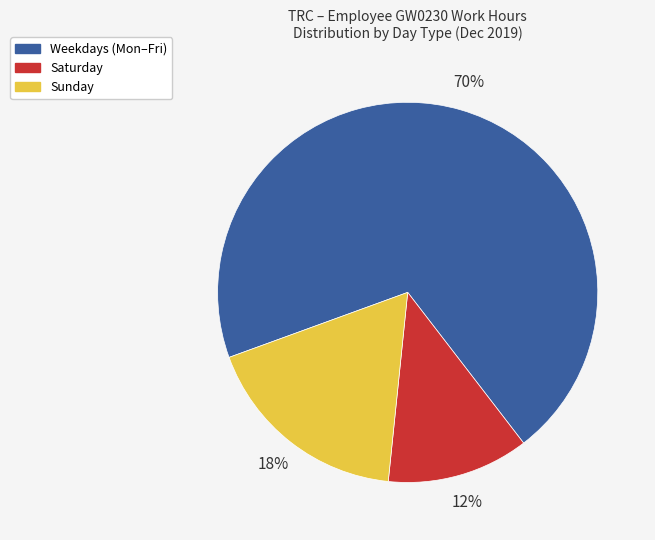

To the nearest percent, what portion does Sunday represent?

18%